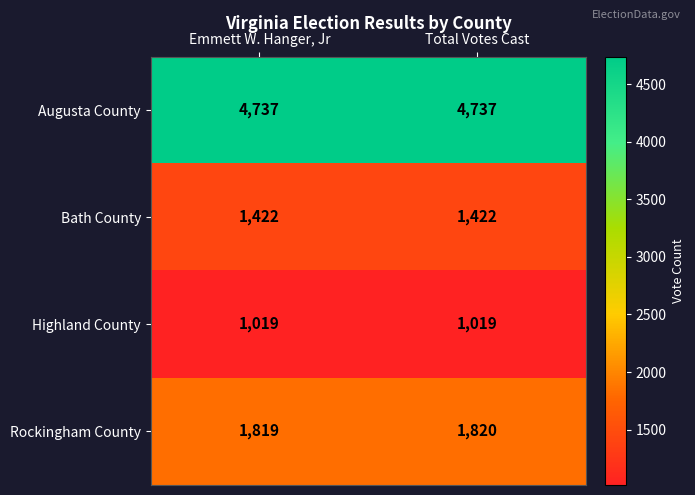

What value does the Highland County series have at Emmett W. Hanger, Jr?

1019